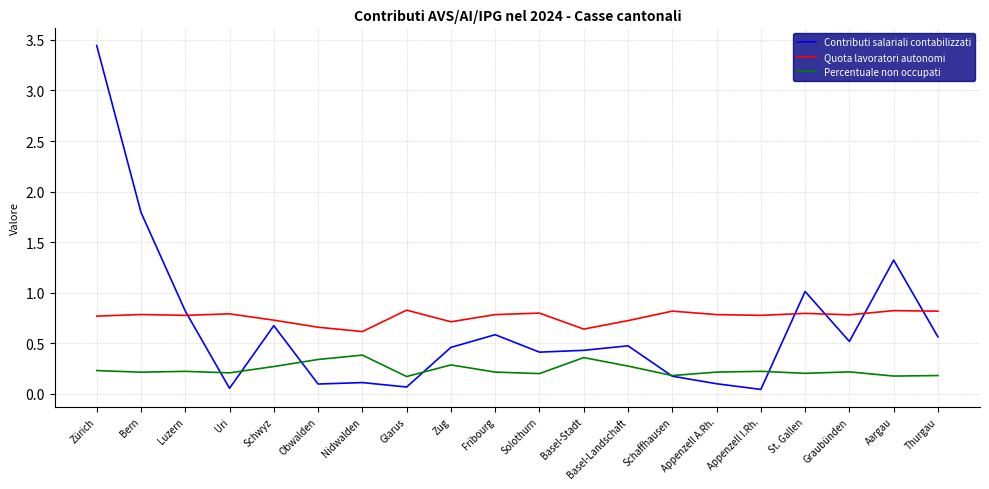

What are all the series names shown in the legend?

Contributi salariali contabilizzati, Quota lavoratori autonomi, Percentuale non occupati